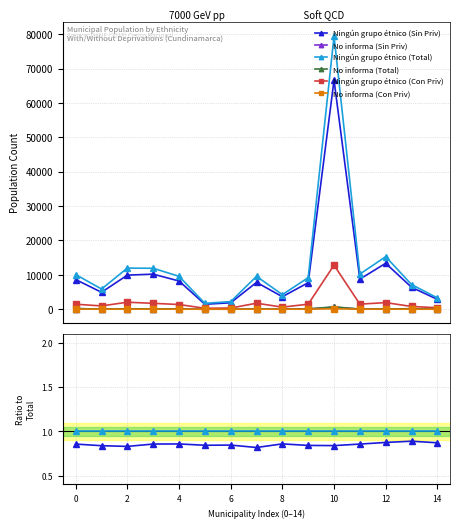

True or false: No informa (Con Priv) and Ningún grupo étnico (Con Priv) intersect in this chart.

False